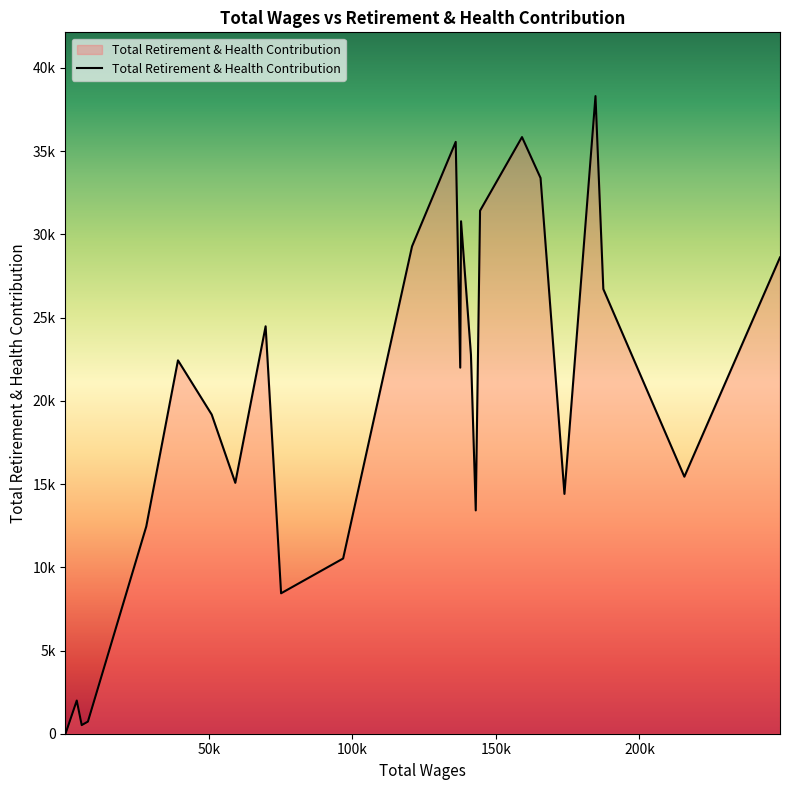

Reading left to right, list all the values displayed in this chart.

248951.0=28617	215637.0=15442	187408.0=26716	184681.0=38309	173864.0=14408	165543.0=33389	159082.0=35846	144471.0=31423	142970.0=13418	141294.0=22777	137850.0=30790	137565.0=21995	135992.0=35559	120779.0=29282	96777.0=10528	75163.0=8437	69774.0=24478	59215.0=15074	50996.0=19176	39245.0=22433	28204.0=12453	7877.0=727	5720.0=519	3993.0=1993	73.0=0	36.0=0